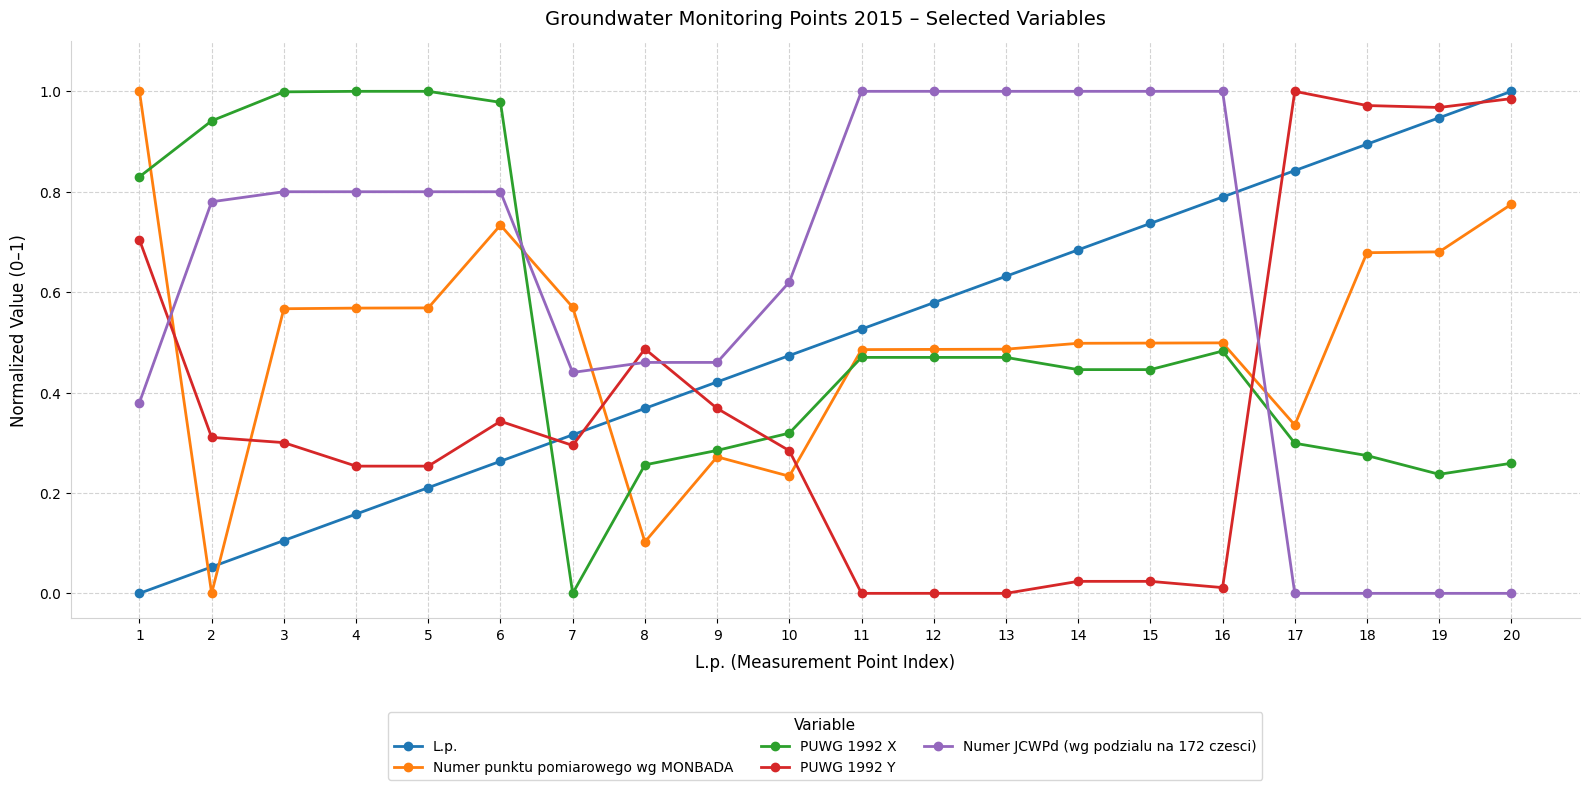

Is it true that PUWG 1992 Y equals 0.3 at 3?

True